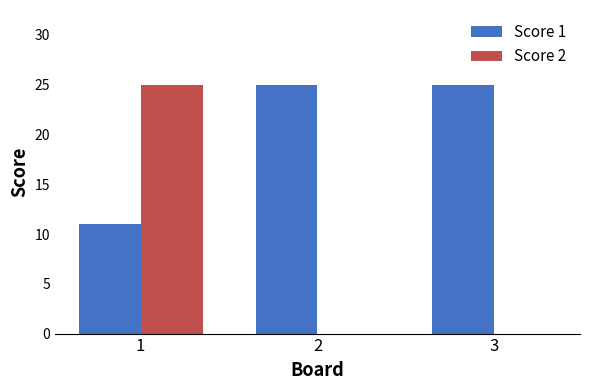

What is the sum of the Score 1 values at 2 and 3?

50